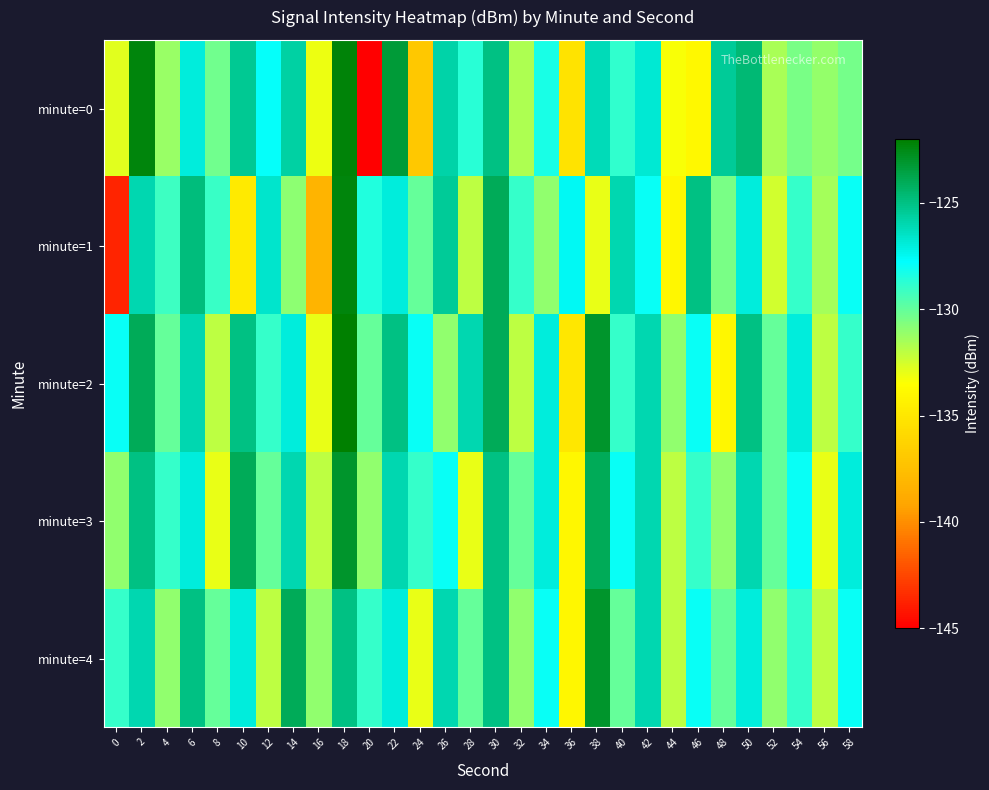

How many distinct data groups are displayed?

5